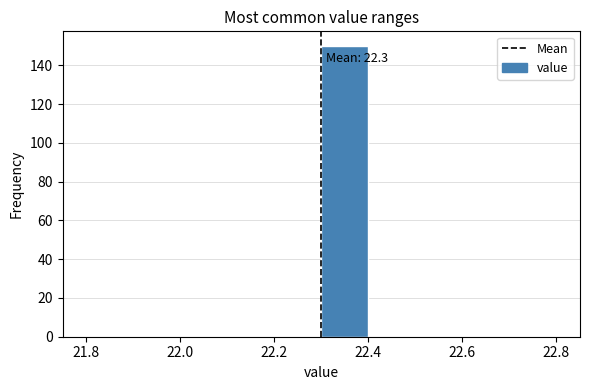

Which range on the x-axis has the tallest bar?

22.3 to 22.4